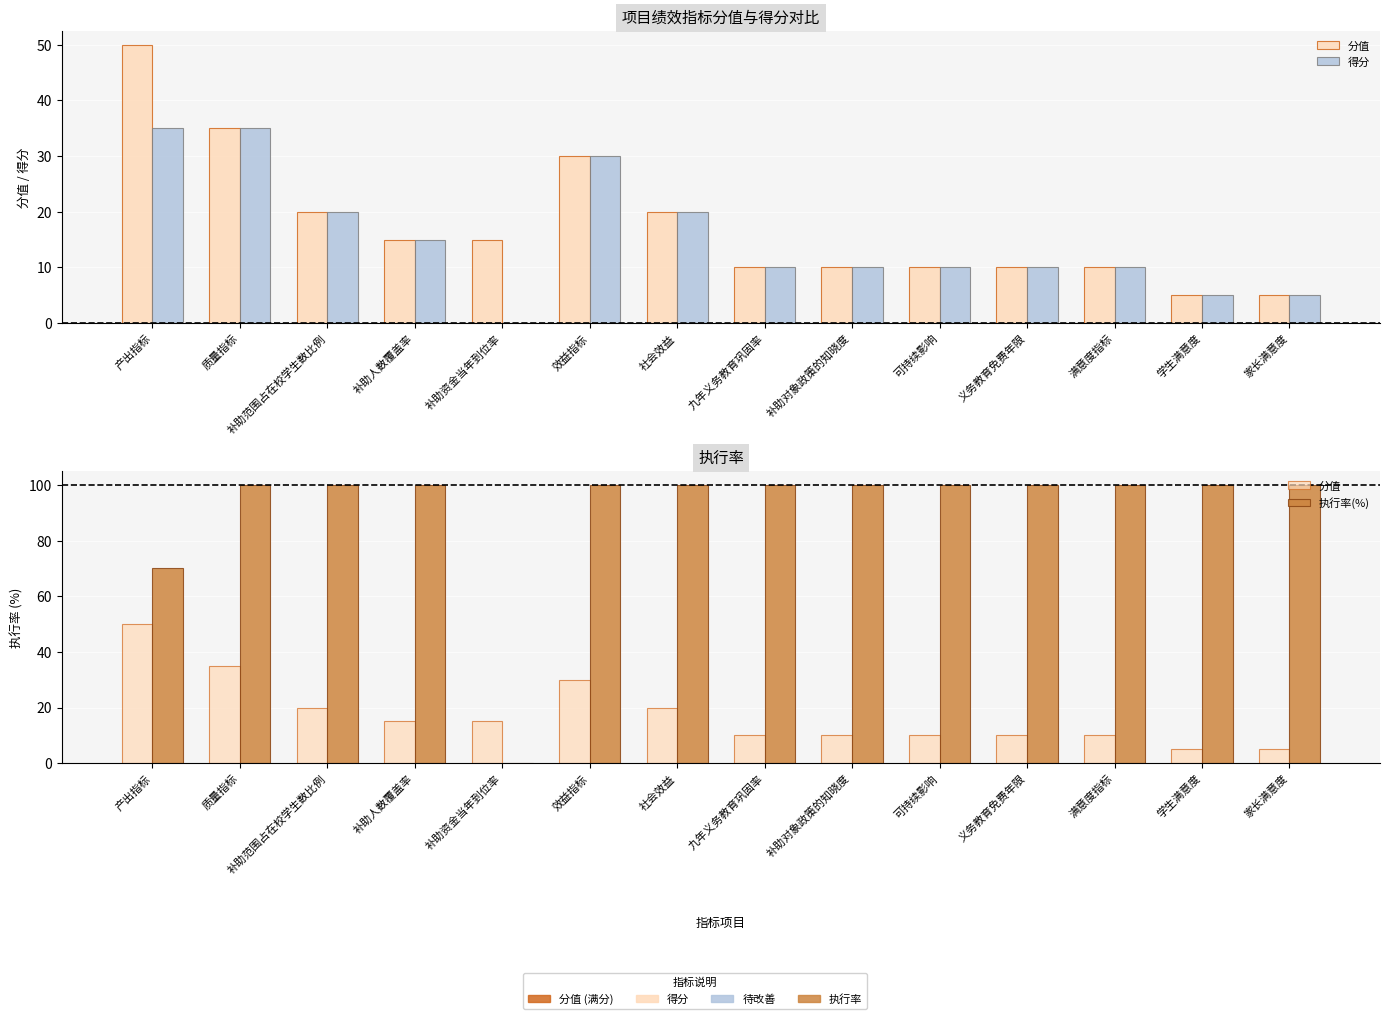

Rank the series by their maximum value, from lowest to highest.

得分, 分值, 执行率(%)